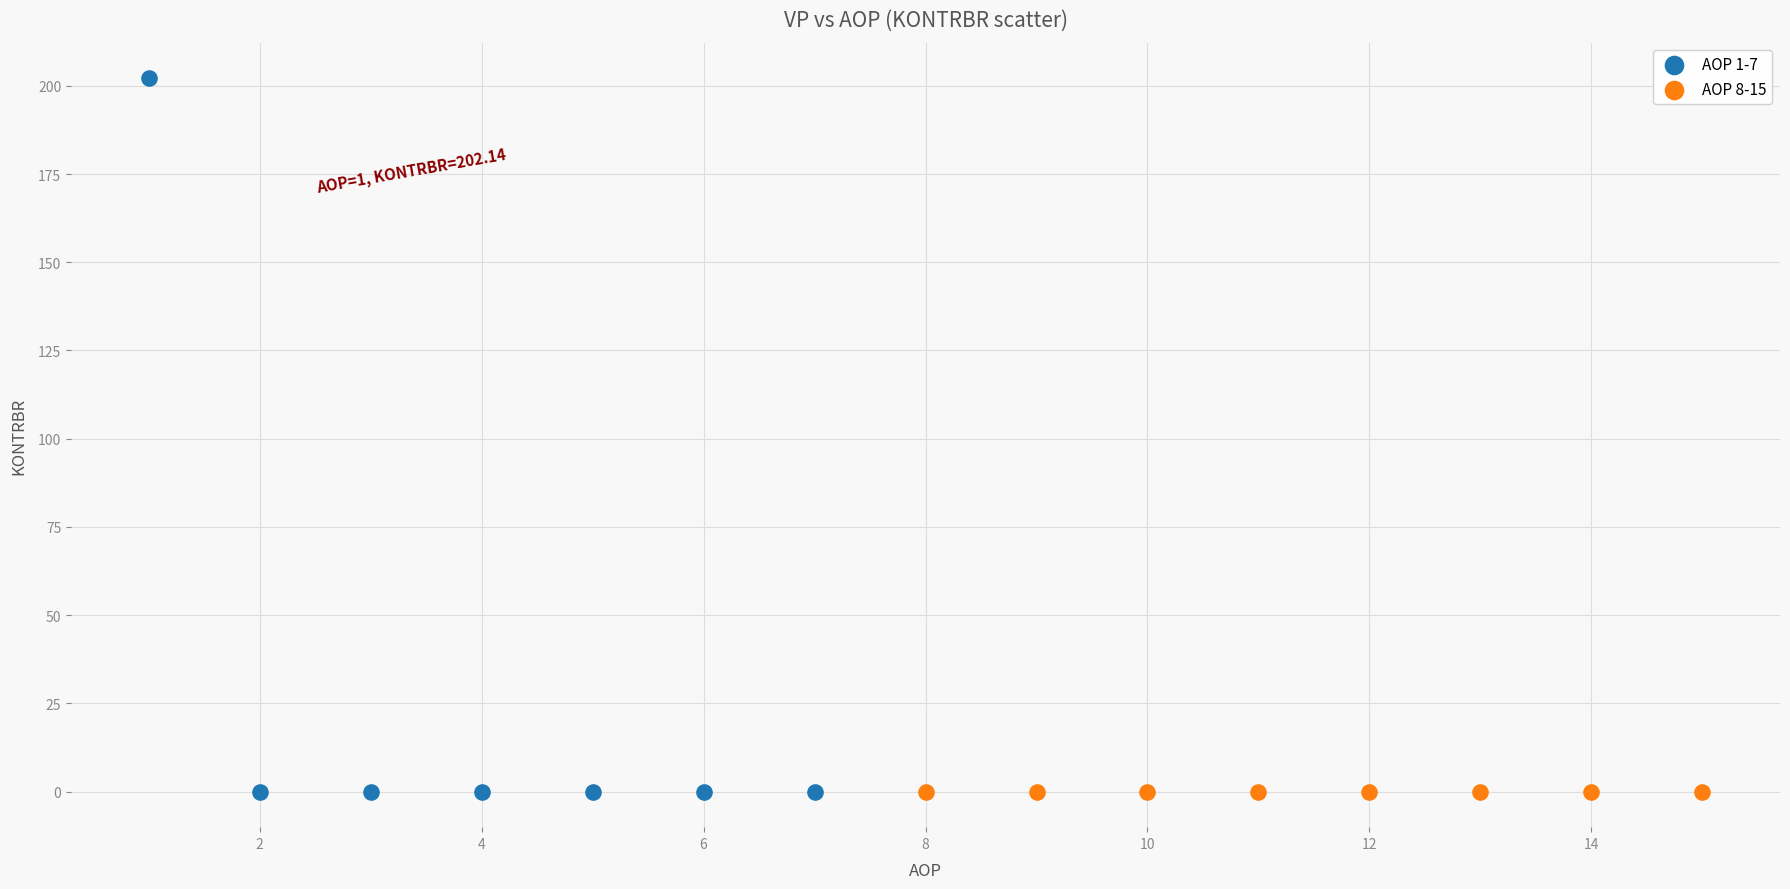

Which series reaches the maximum Y coordinate?

AOP 1-7